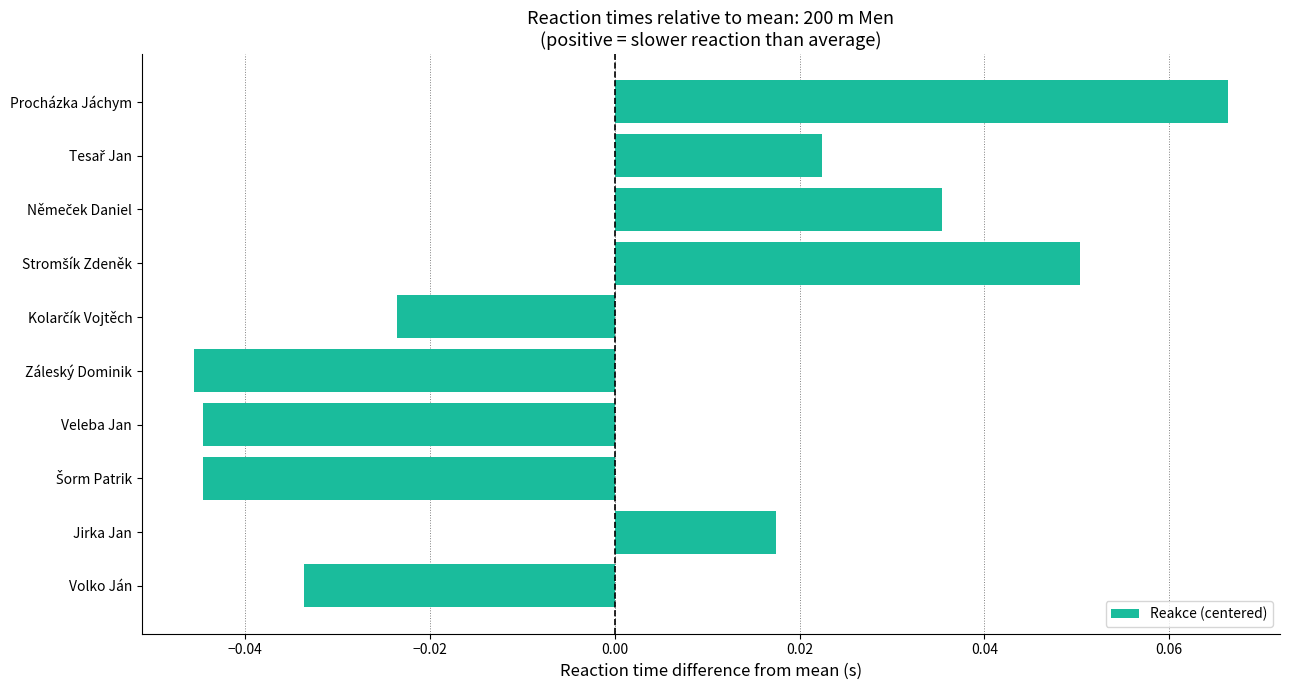

How many values are between 0 and 1?

5